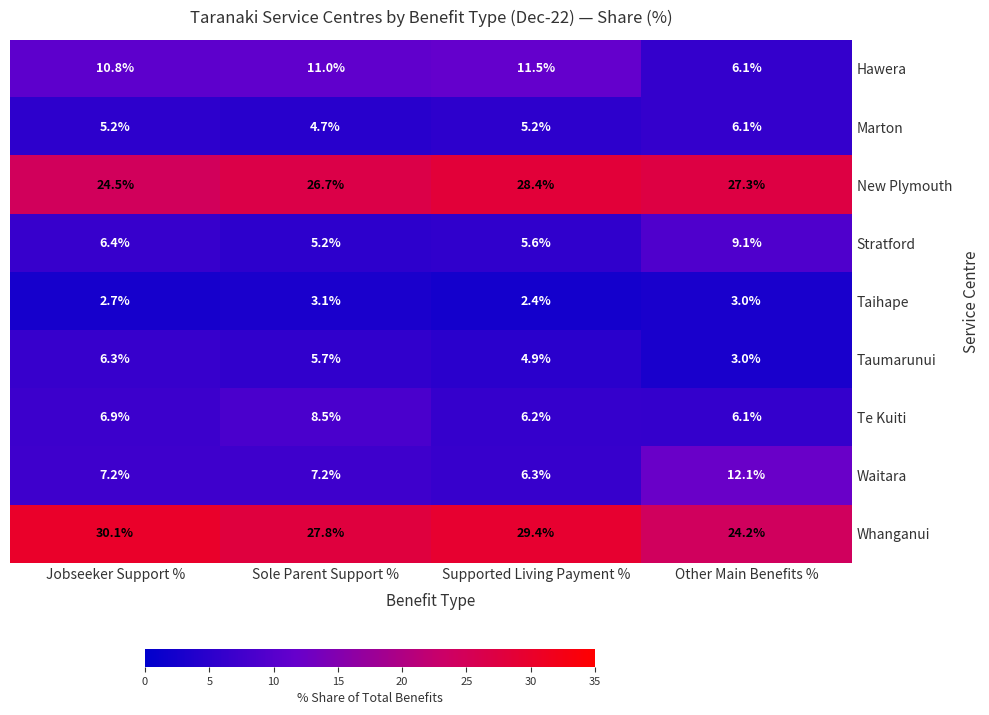

Which series changed the most between Jobseeker Support % and Other Main Benefits %?

Whanganui